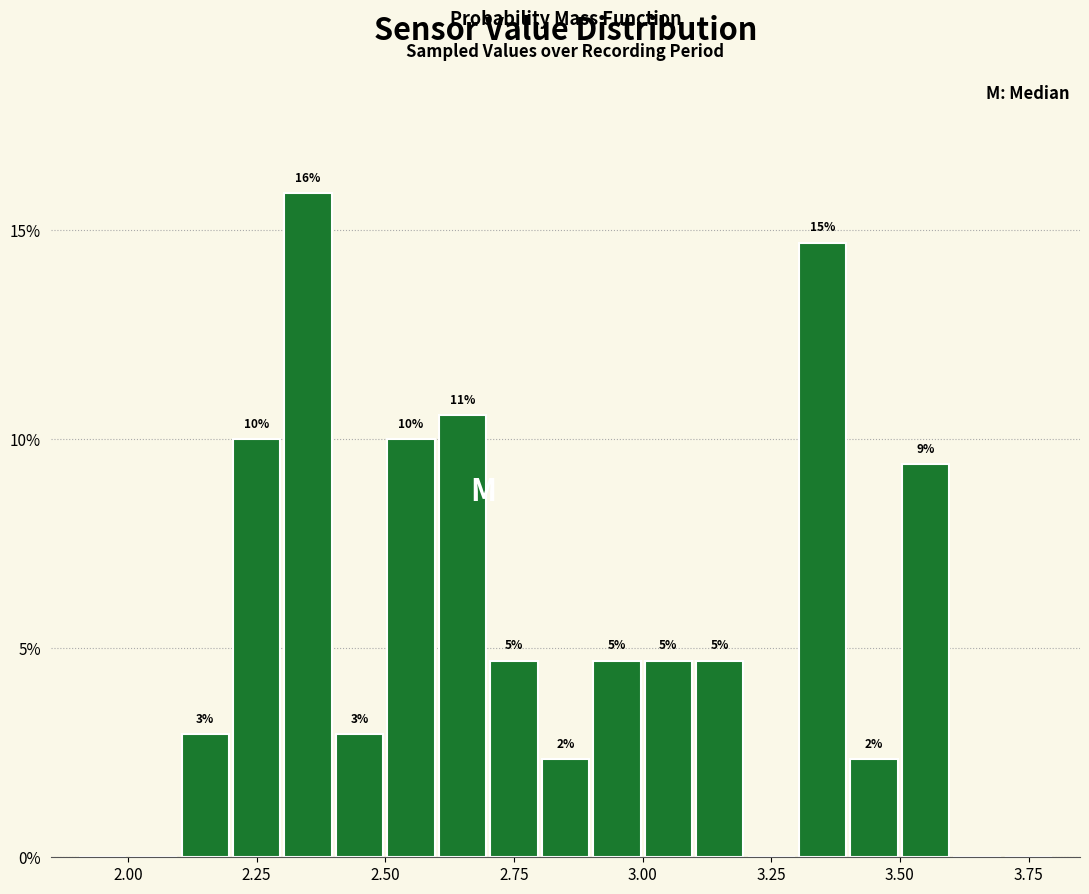

Around what value on the x-axis is the tallest bar? Give the approximate position of its centre, as read against the axis.

2.35